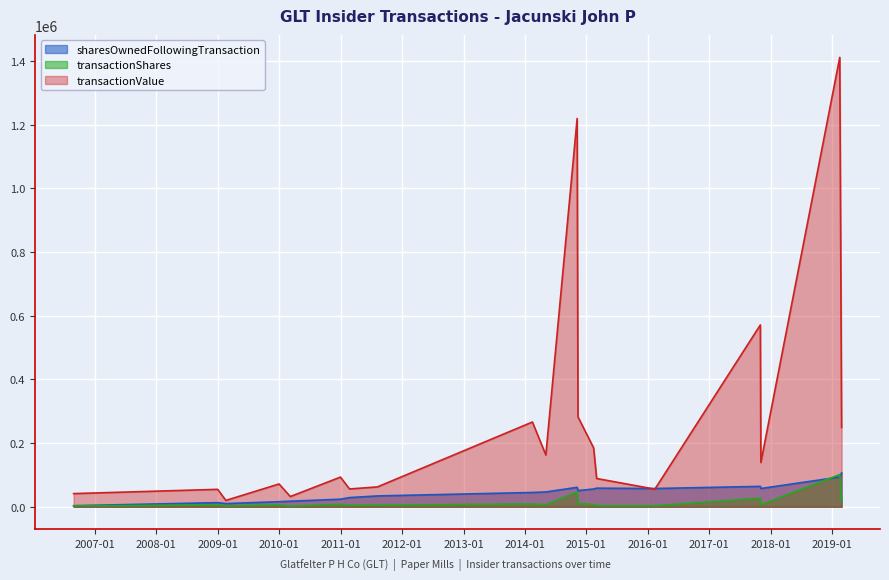

What is the label of the 10th point from the right?

2014-05-05